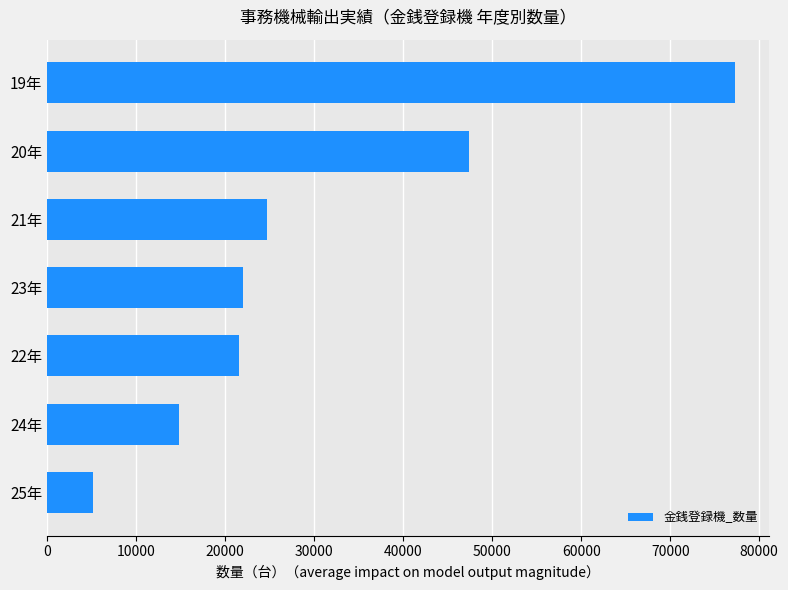

Where is the data nearest to the value 41211?

20年